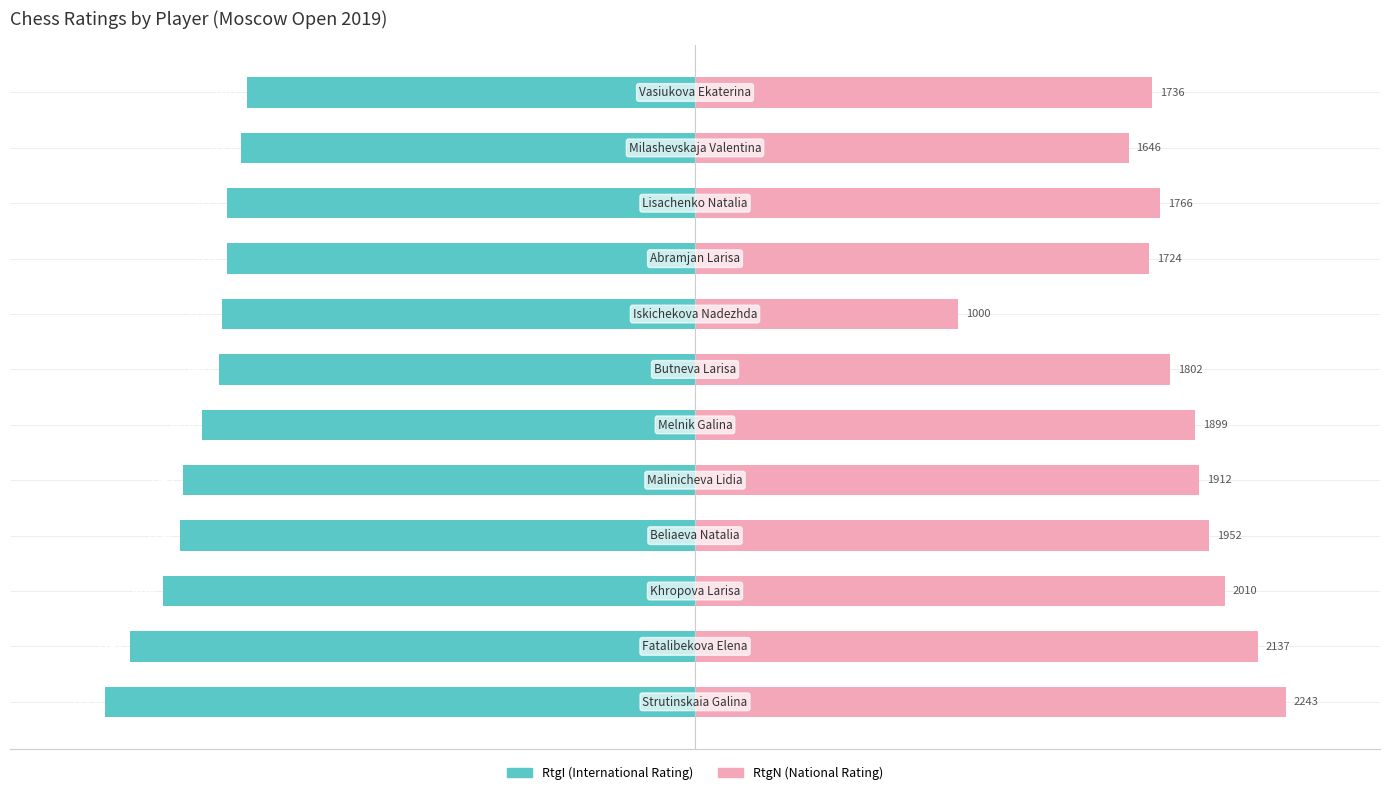

Which series has the largest total across all categories?

RtgN